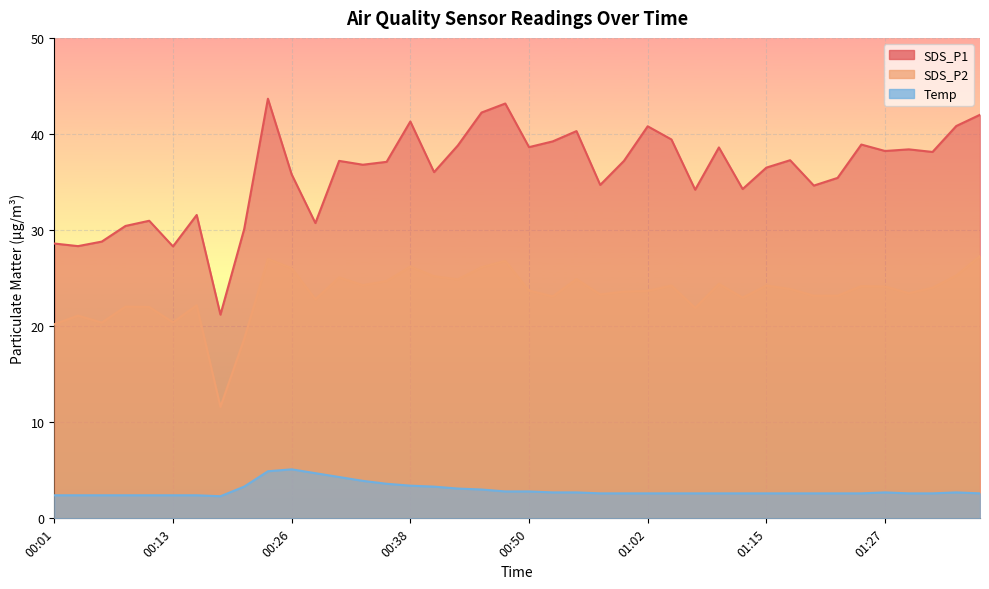

What is the sum of all SDS_P2 values?

936.1